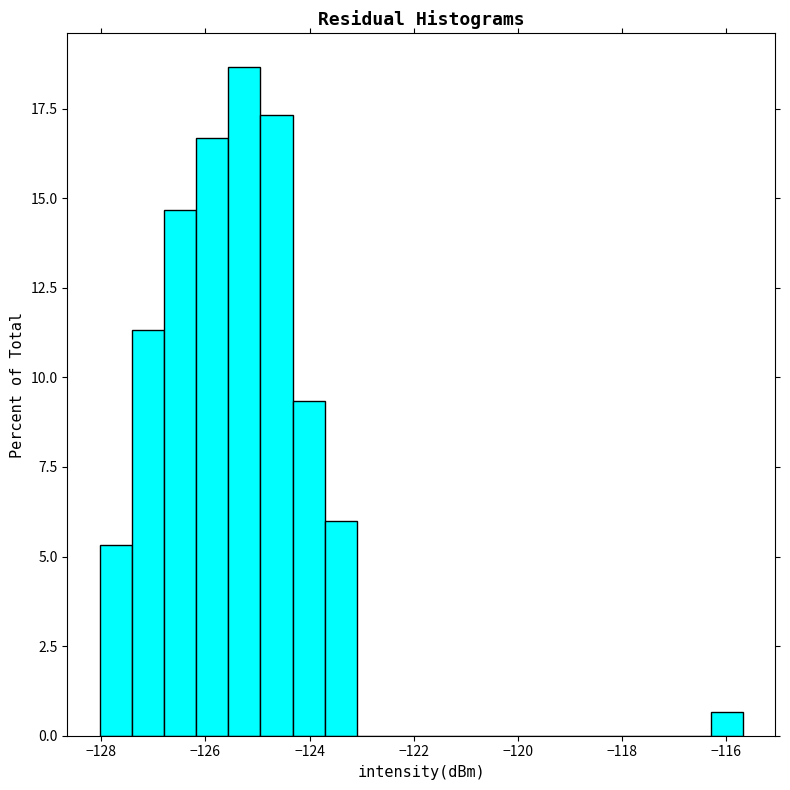

Read against the x-axis, roughly where is the centre of the tallest bar?

-125.2